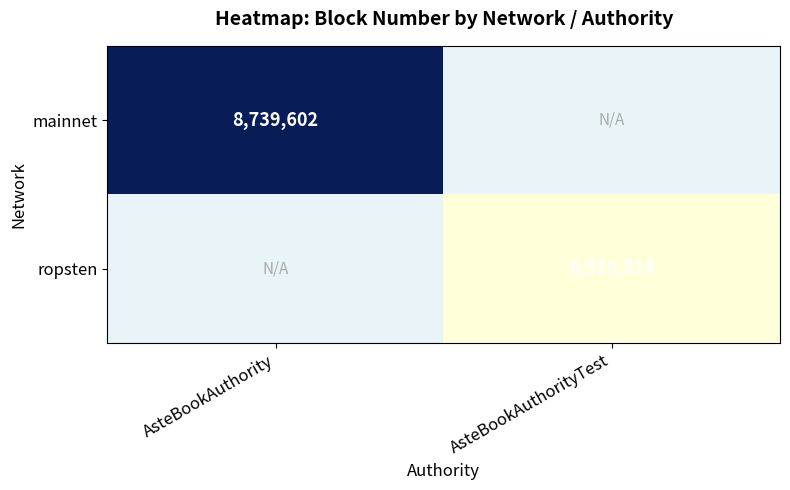

True or false: ropsten has a value of 10233942.5 at AsteBookAuthorityTest.

False